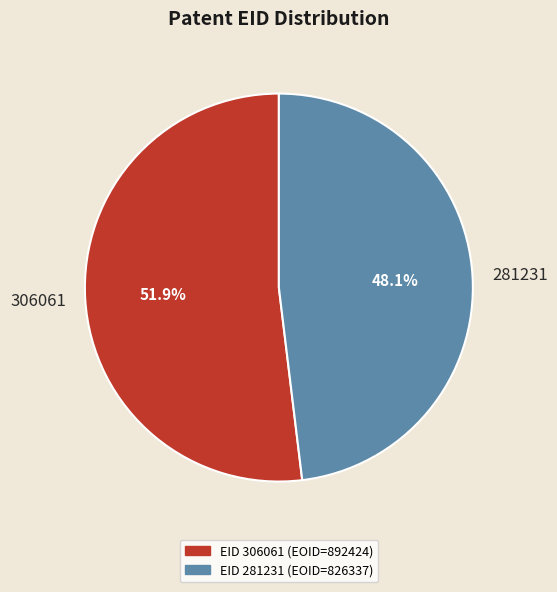

To the nearest percent, what is the average slice percentage?

50%